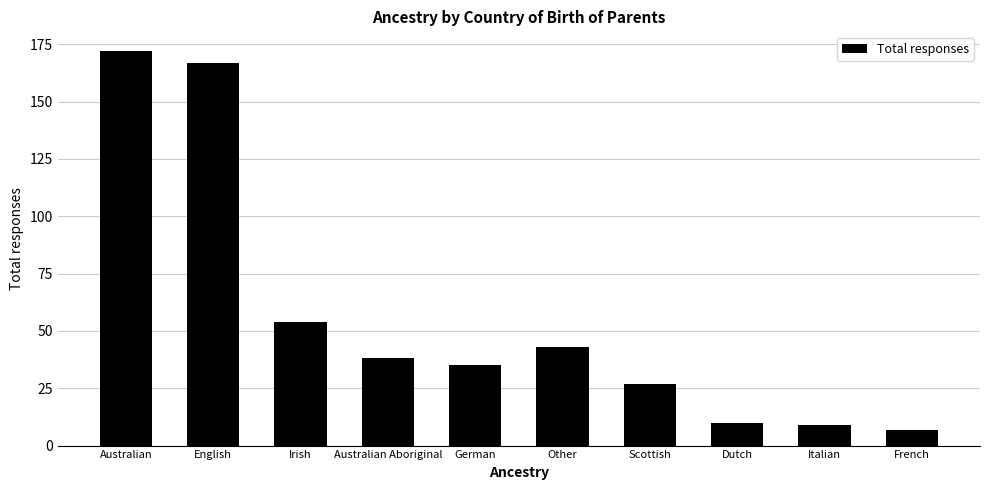

Reading right to left, transcribe all the data shown in this chart.

7	9	10	27	43	35	38	54	167	172